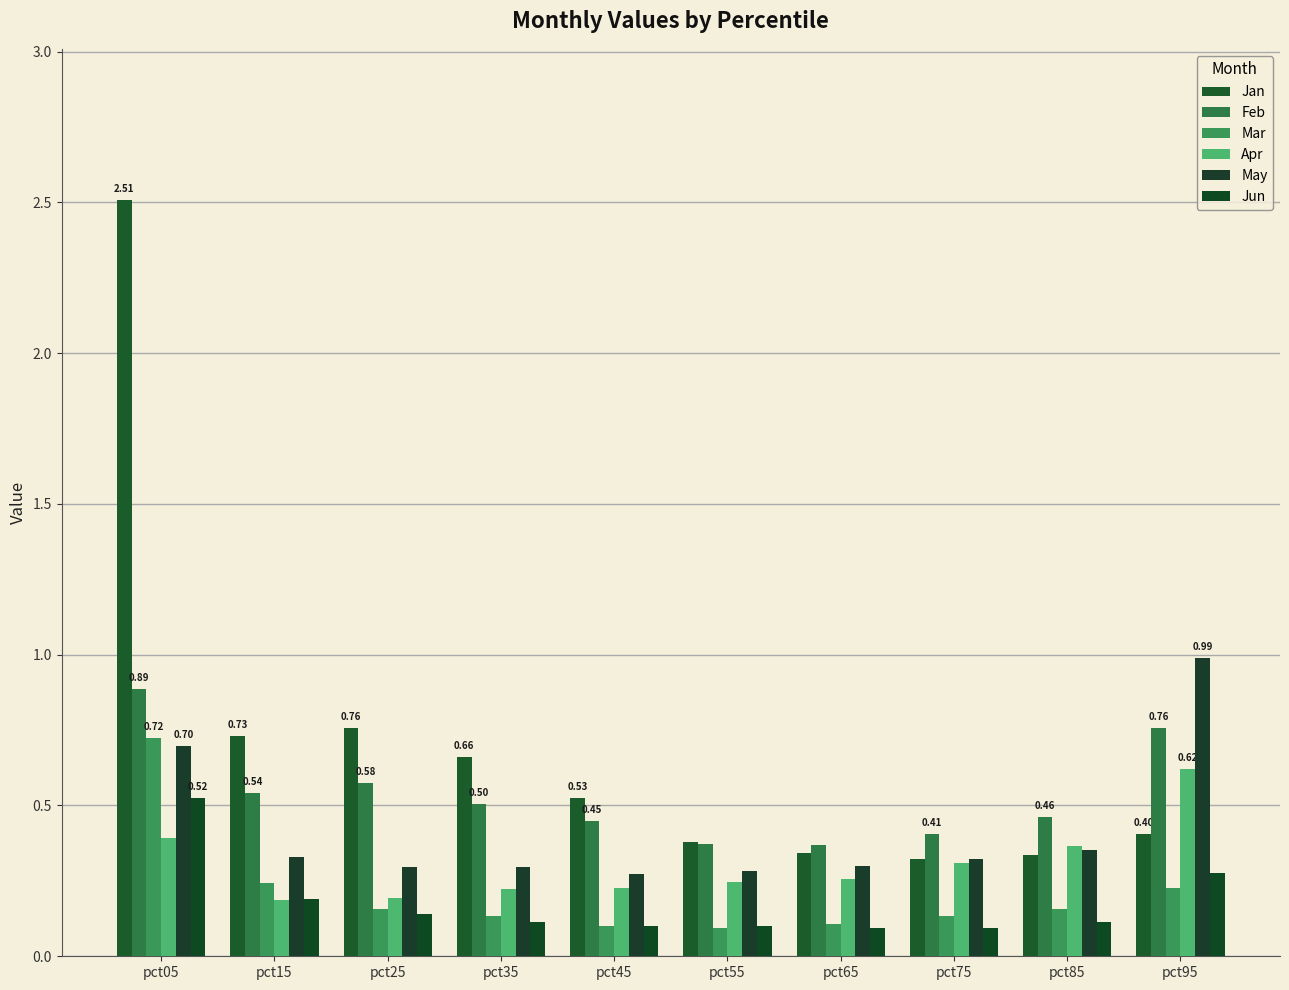

Rank the categories by Apr value from highest to lowest.

pct95, pct05, pct85, pct75, pct65, pct55, pct45, pct35, pct25, pct15